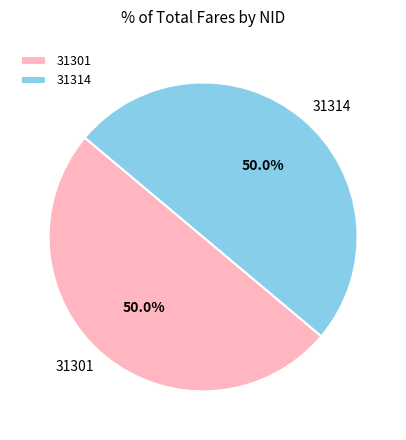

What is the ratio of the value at 31301 to the value at 31314?

1.0